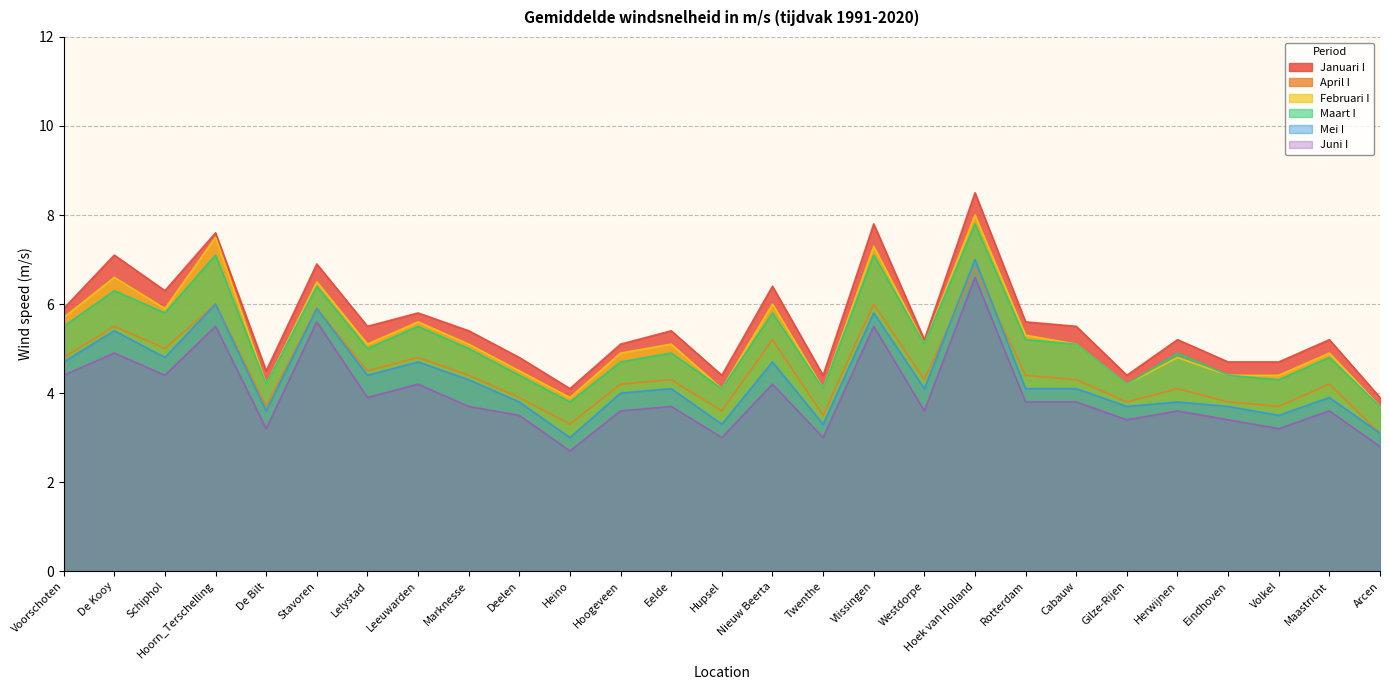

True or false: Januari I and Juni I intersect in this chart.

False